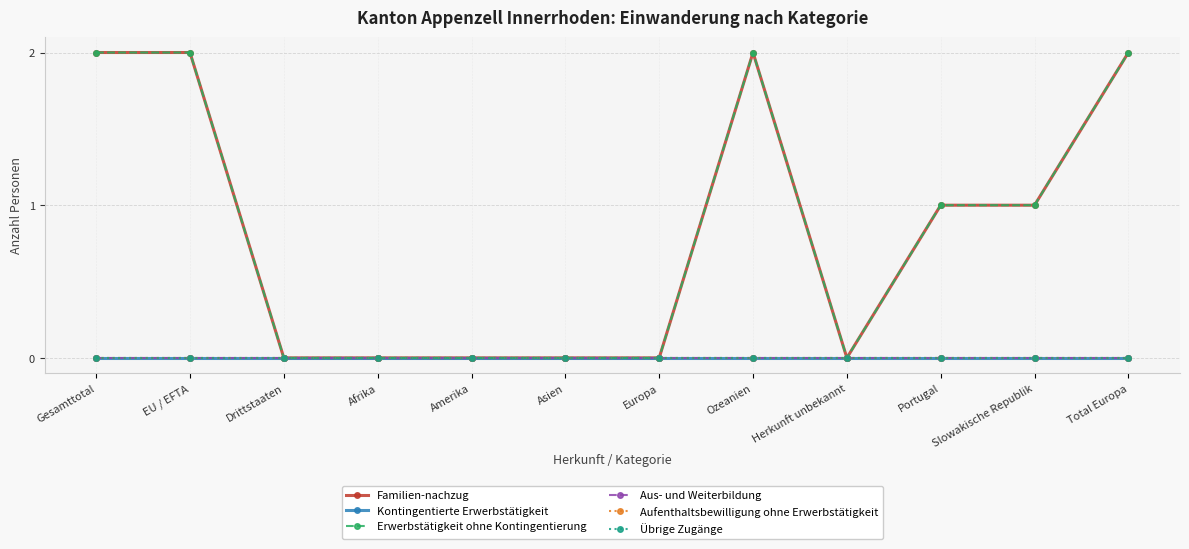

Does the chart have visible grid lines?

Yes